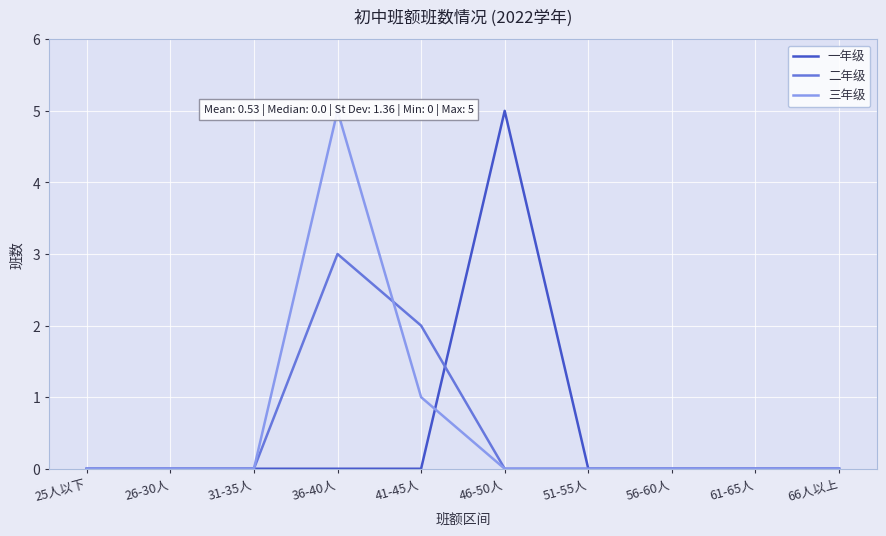

Which series has the largest range (max minus min)?

一年级